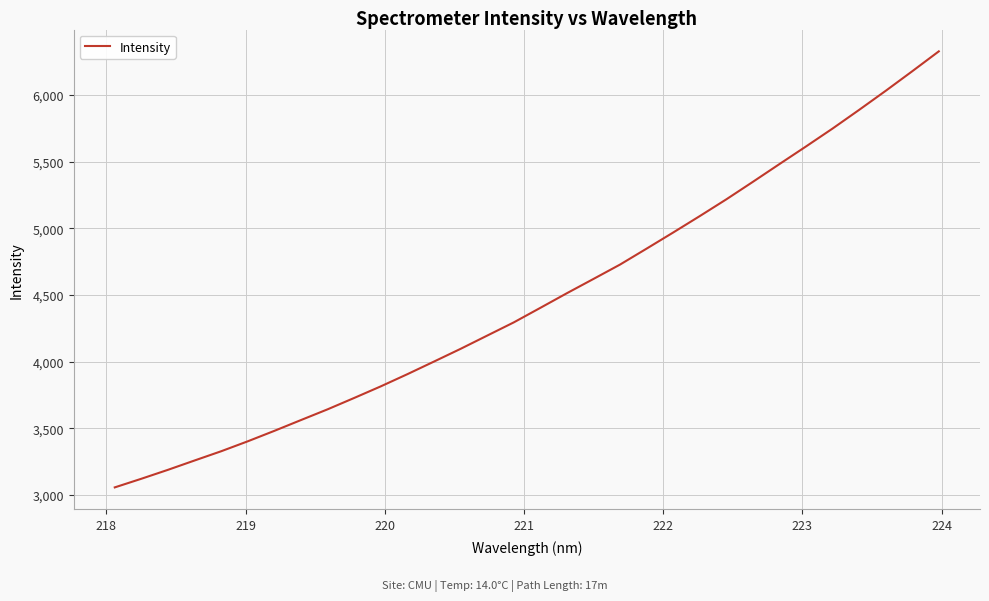

What is the smallest value displayed?

3056.5